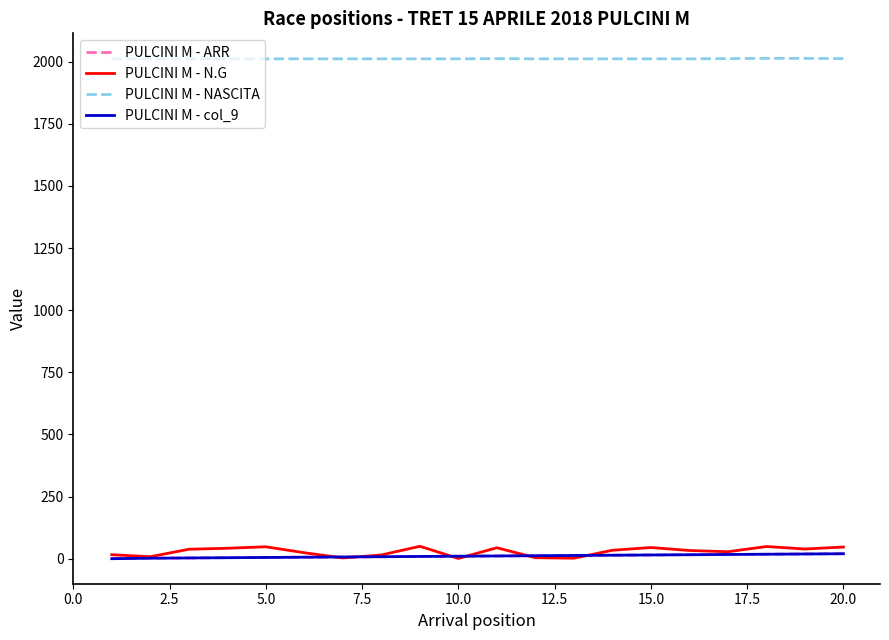

Which series has the largest total across all categories?

PULCINI M - NASCITA